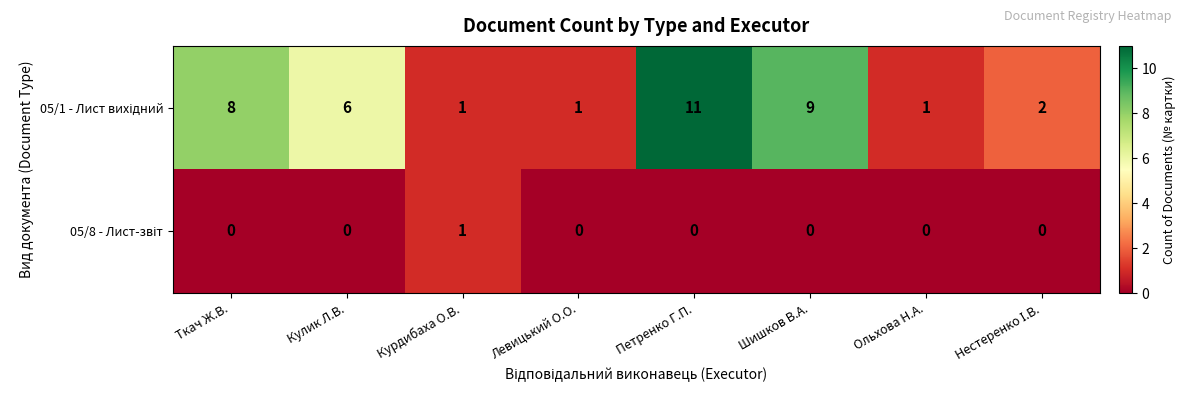

What is the maximum value shown in the chart?

11